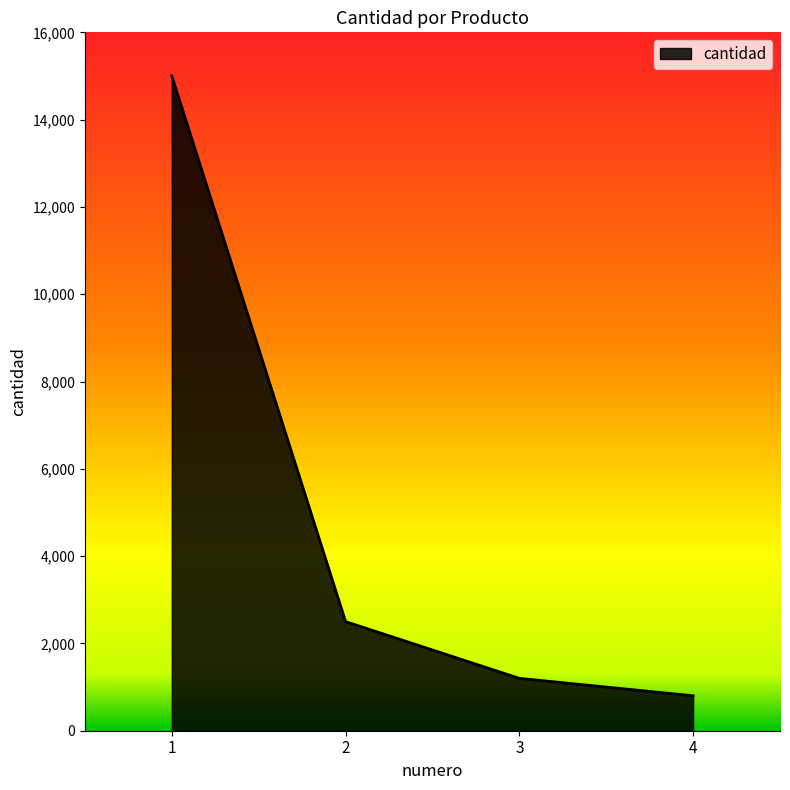

How many distinct data groups are displayed?

1